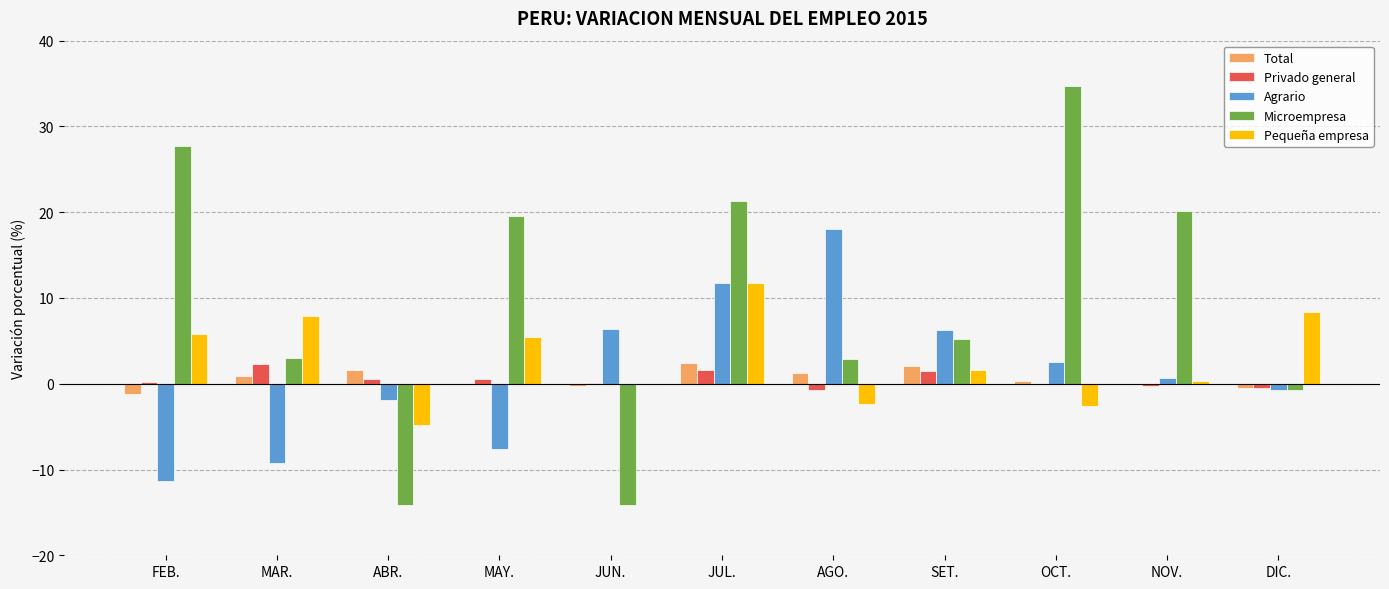

What is the sum of all Microempresa values?

105.6